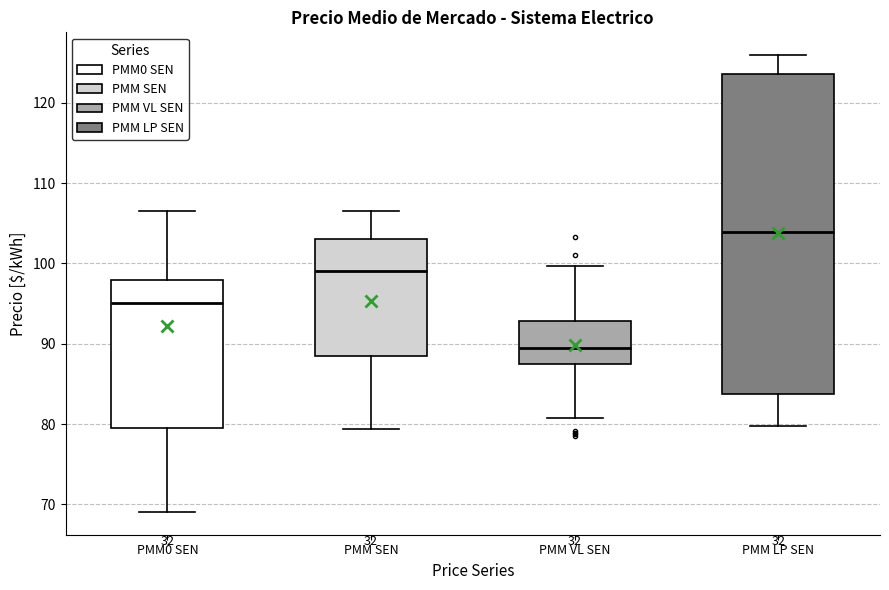

Which box's median line is the lowest?

PMM VL SEN